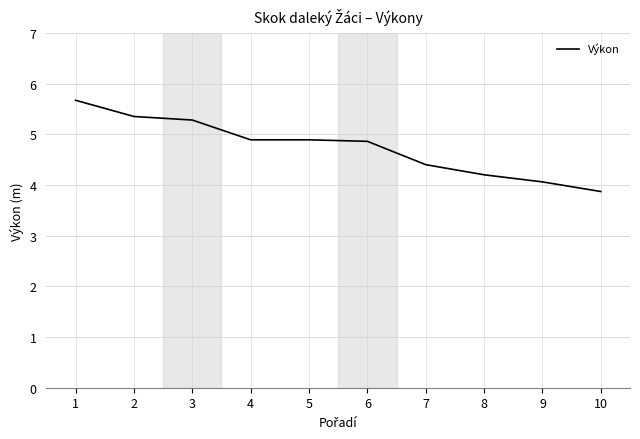

What is the change in value from 1 to 8?

-1.5